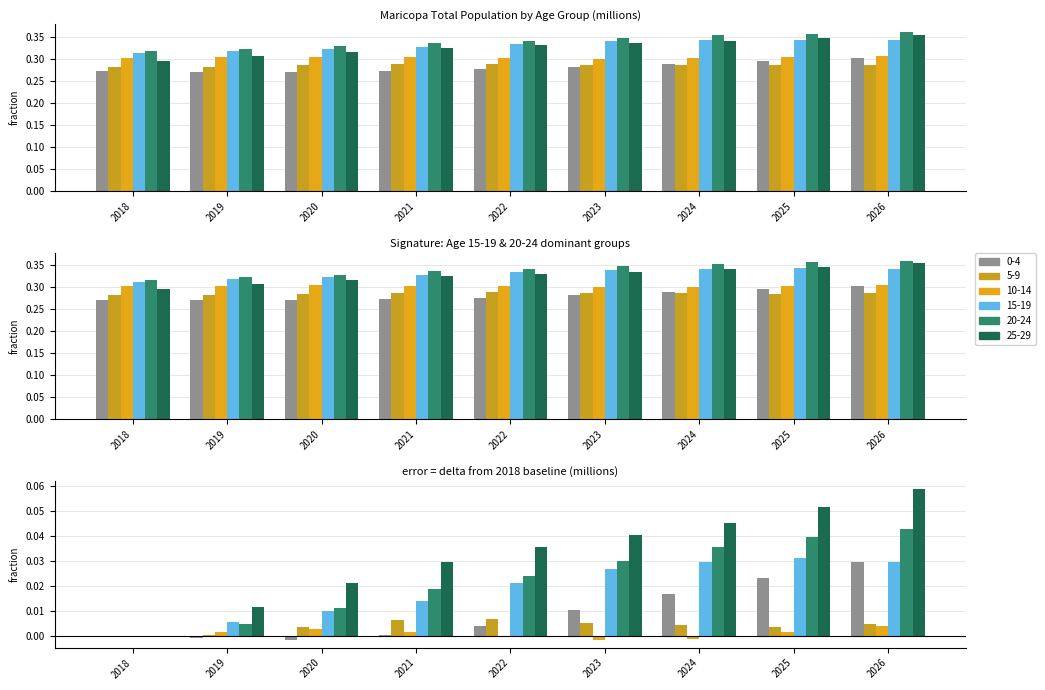

Reading left to right, what are all the values shown in this chart?

0-4: 0.3	0.3	0.3	0.3	0.3	0.3	0.3	0.3	0.3
5-9: 0.3	0.3	0.3	0.3	0.3	0.3	0.3	0.3	0.3
10-14: 0.3	0.3	0.3	0.3	0.3	0.3	0.3	0.3	0.3
15-19: 0.3	0.3	0.3	0.3	0.3	0.3	0.3	0.3	0.3
20-24: 0.3	0.3	0.3	0.3	0.3	0.3	0.4	0.4	0.4
25-29: 0.3	0.3	0.3	0.3	0.3	0.3	0.3	0.3	0.4